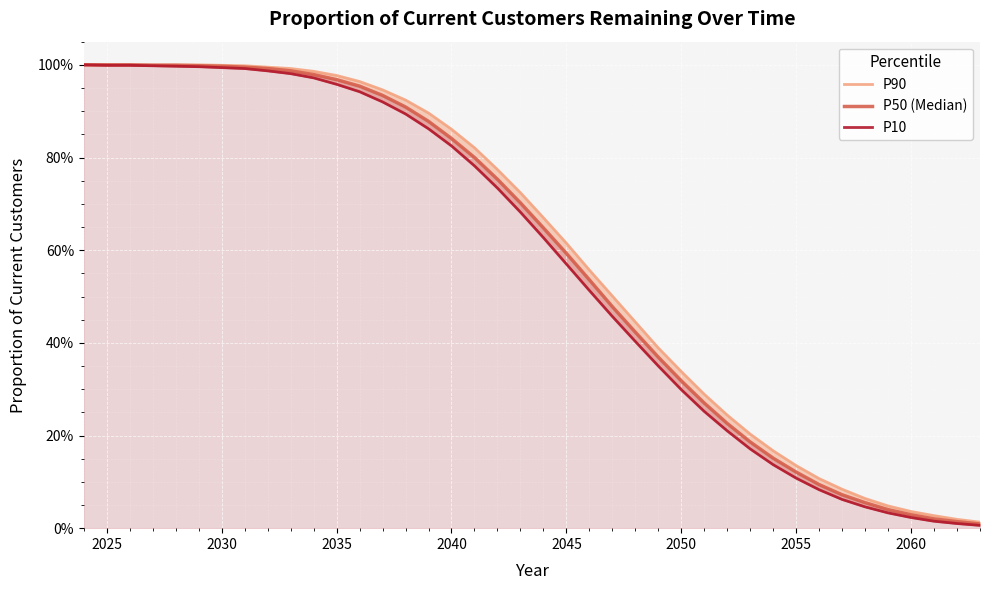

True or false: P90 and P10 cross at least once.

False